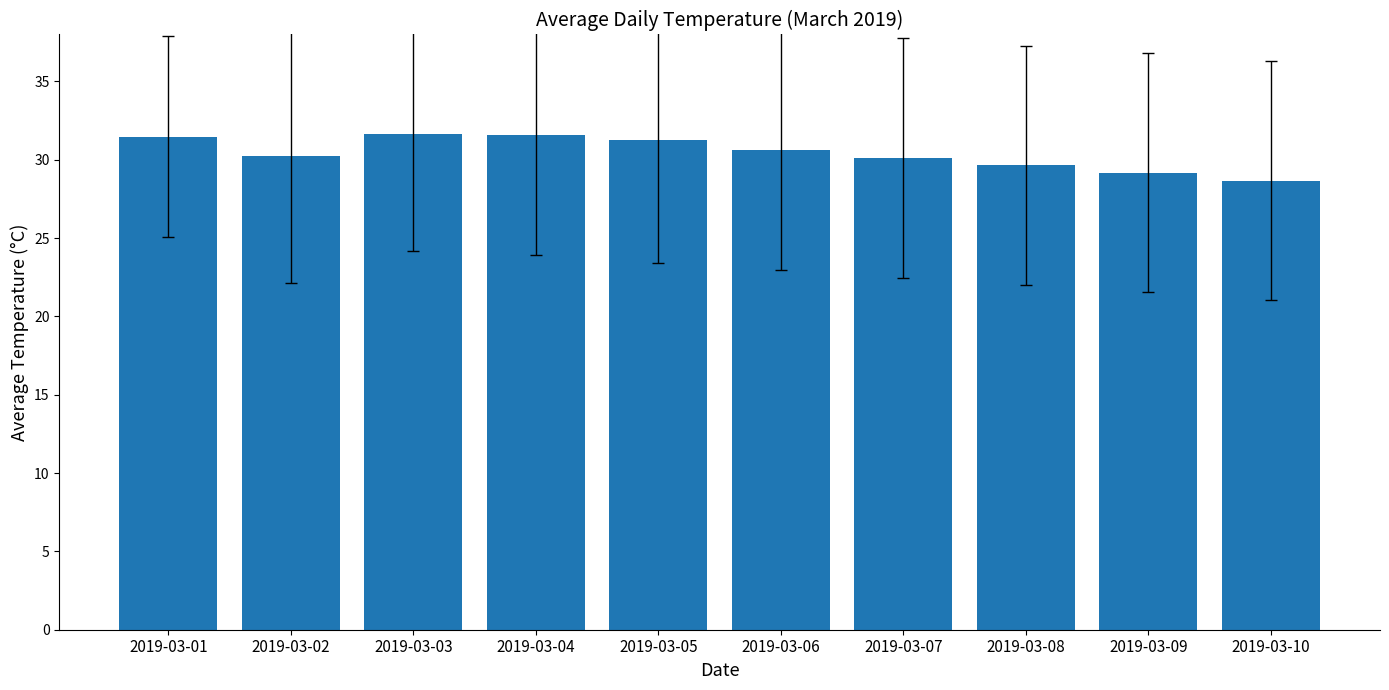

True or false: the data shows 44.5 at 2019-03-03.

False